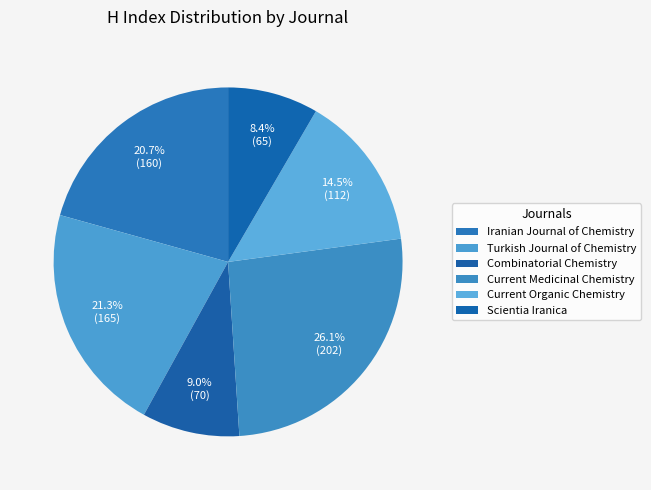

How much of the chart is everything except Turkish Journal of Chemistry?

78.7%